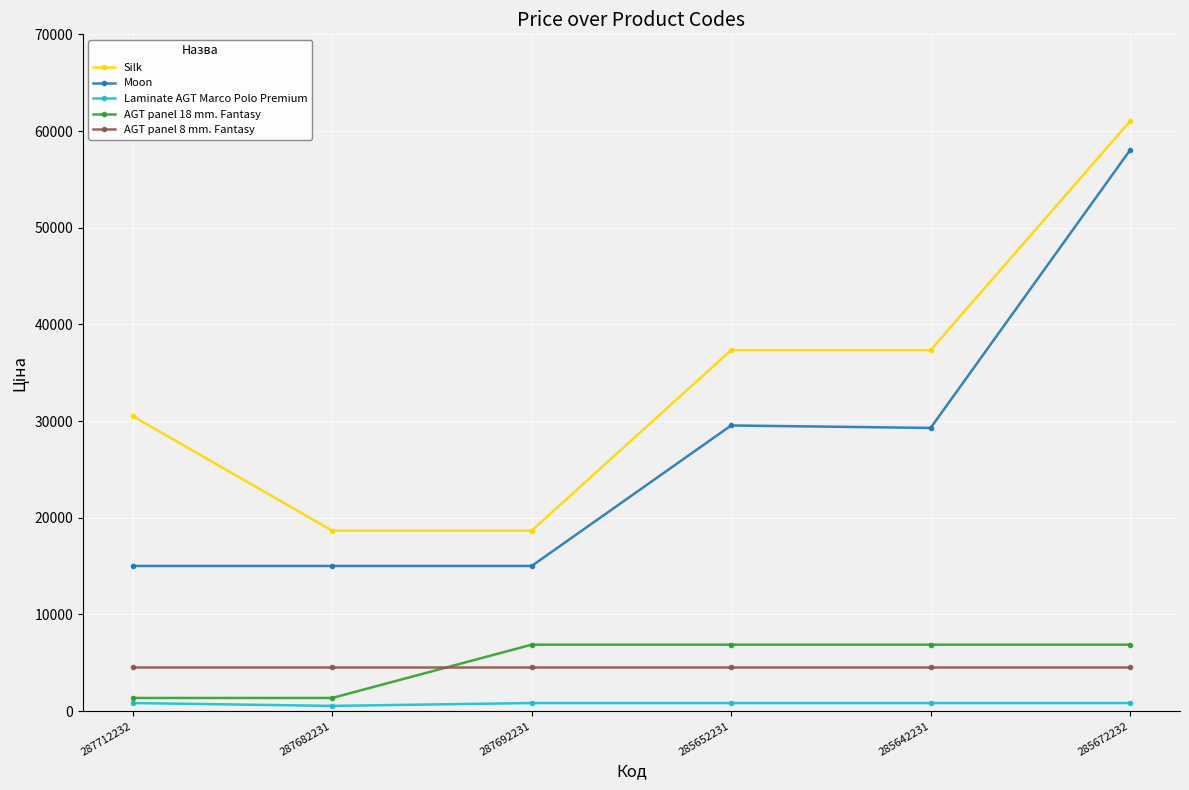

What is the minimum value for Moon?

15019.2